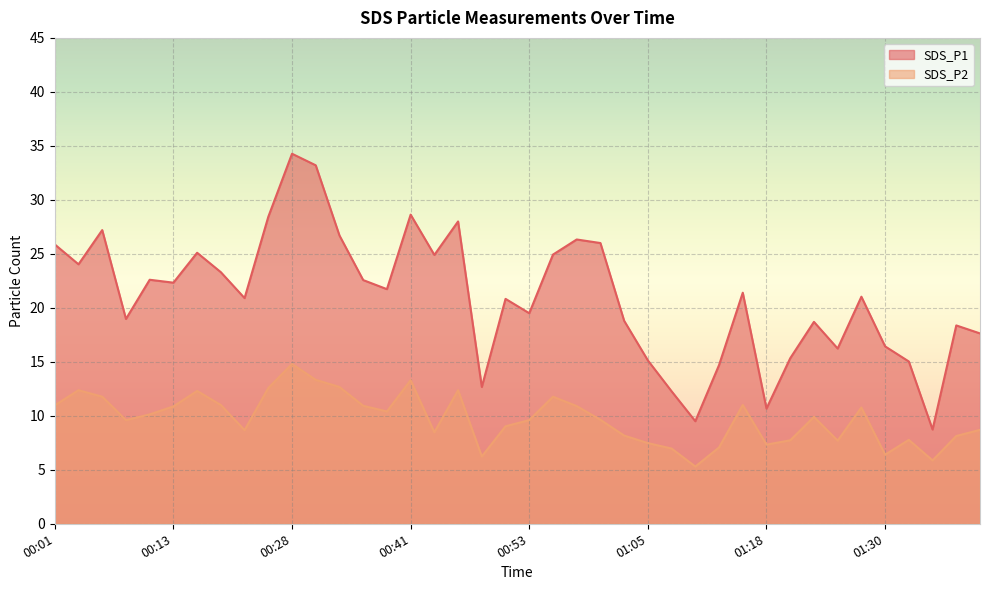

Which category has the lowest value in the SDS_P2 series?

01:10